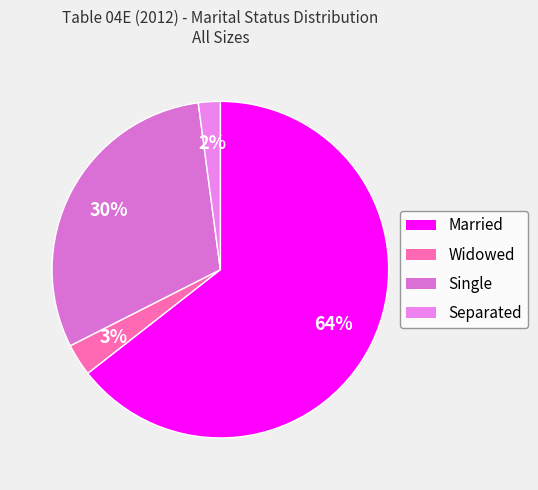

The Married slice represents 64% of the pie. True or false?

True